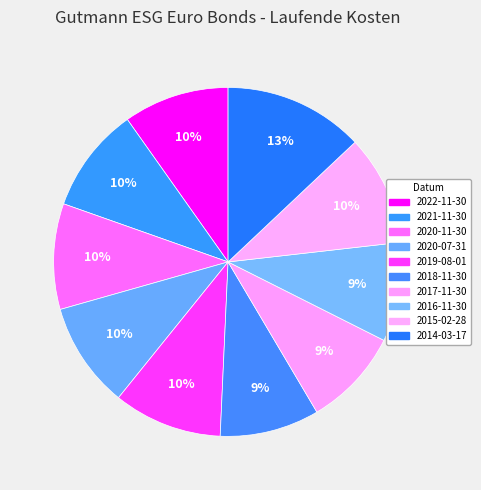

How many slices are in this pie chart?

10